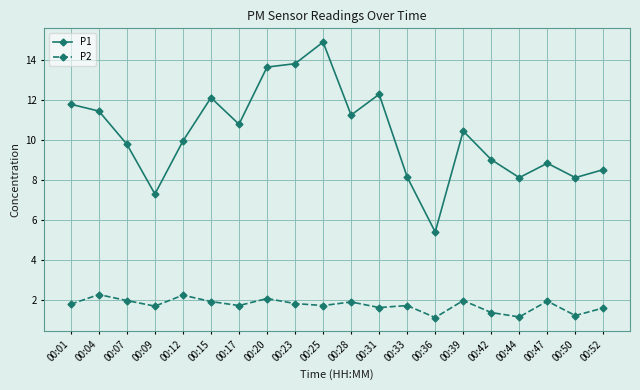

The P2 series shows 1.6 at 00:31. True or false?

True